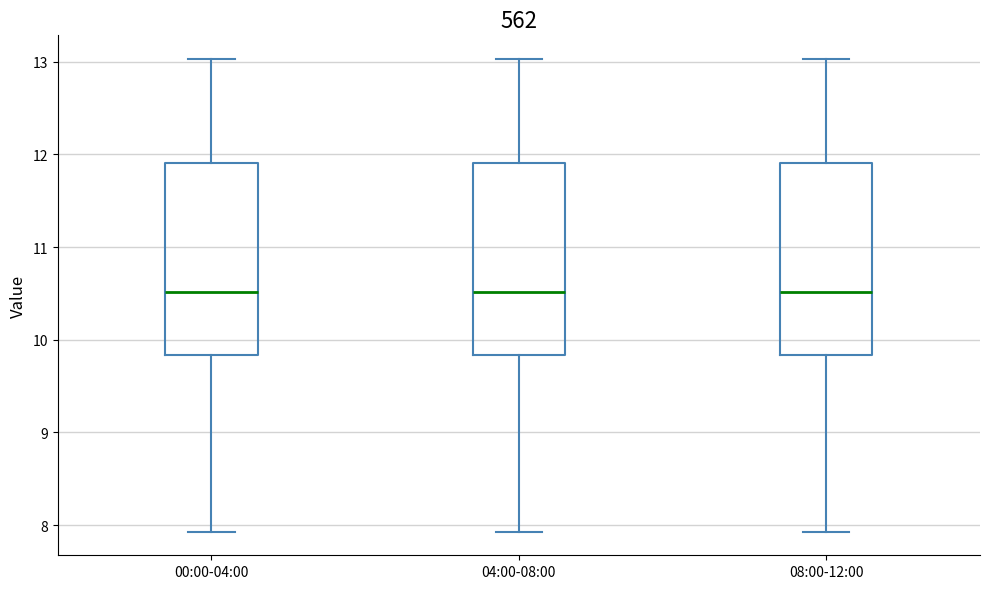

Reading left to right, read every box against the y-axis: the position of its median line, the range the box covers, and the ends of its whiskers. The values are not printed on the chart, so give them approximately, as read against the axis.

00:00-04:00: median 10.5, box 9.8 to 11.9, whiskers 7.9 to 13.0
04:00-08:00: median 10.5, box 9.8 to 11.9, whiskers 7.9 to 13.0
08:00-12:00: median 10.5, box 9.8 to 11.9, whiskers 7.9 to 13.0